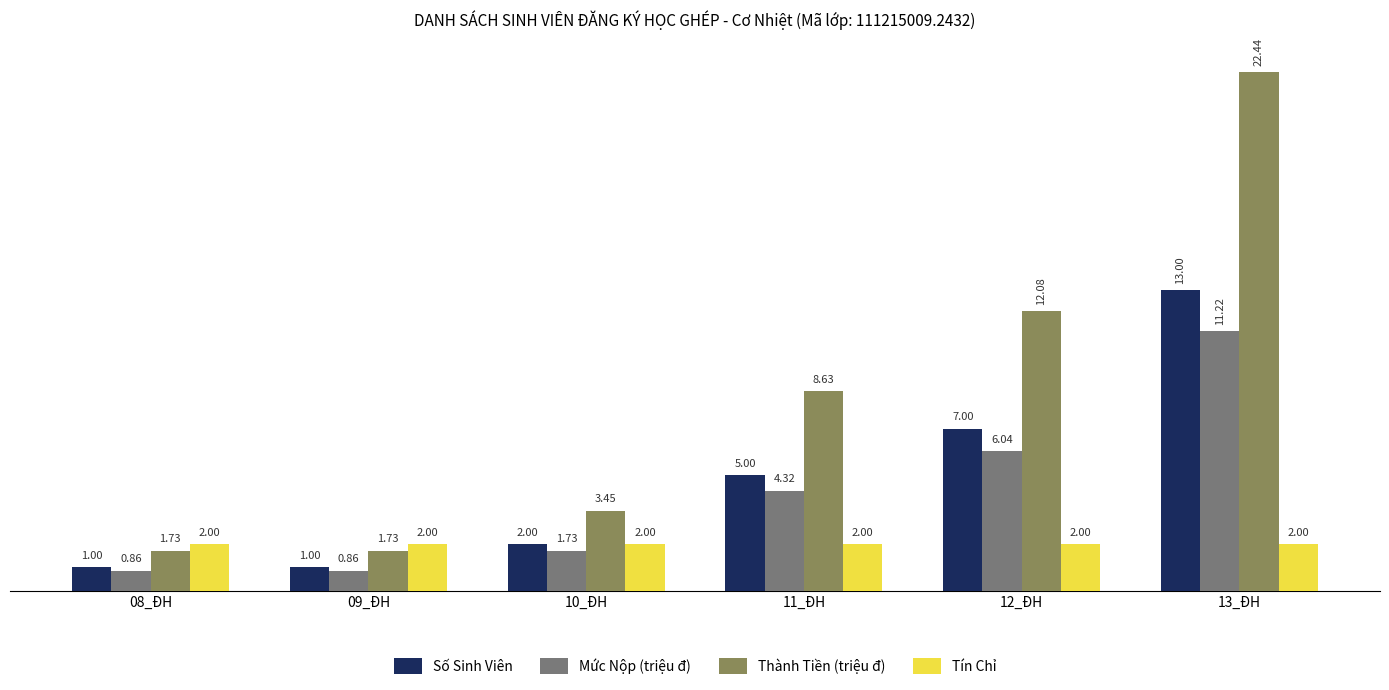

Rank the series at 09_ĐH from lowest to highest value.

Mức Nộp (triệu đ), Số Sinh Viên, Thành Tiền (triệu đ), Tín Chỉ